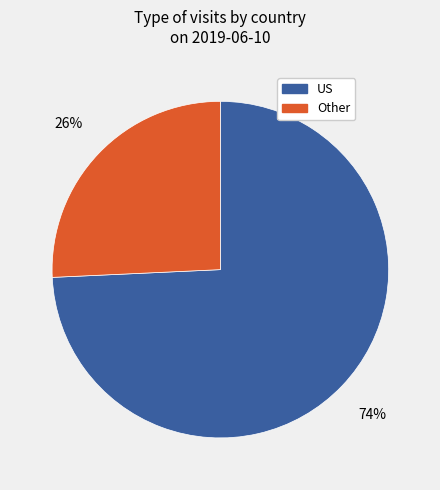

How many segments does this pie chart have?

2